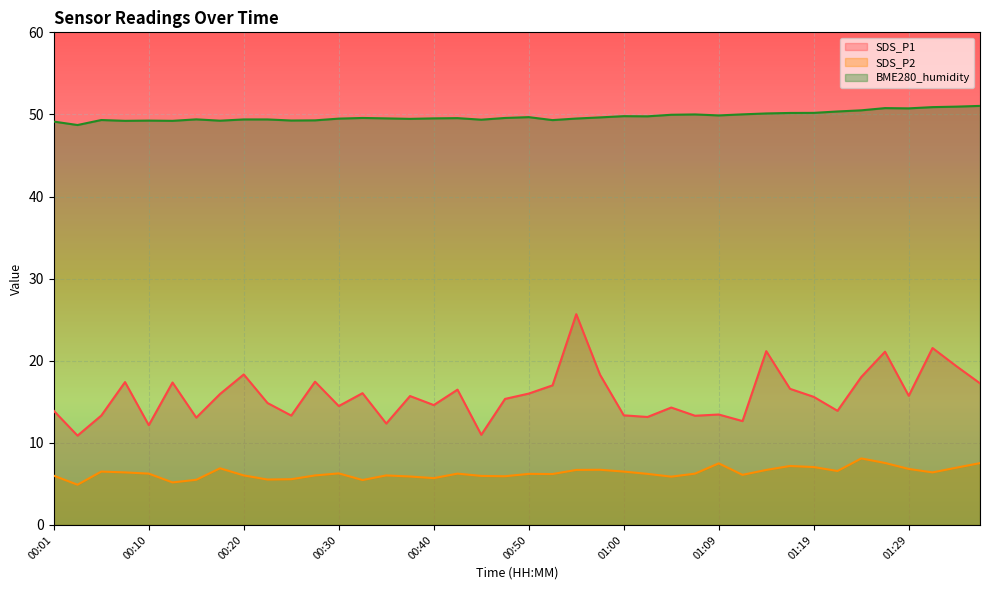

True or false: BME280_humidity has a value of 49.3 at 00:52.

True